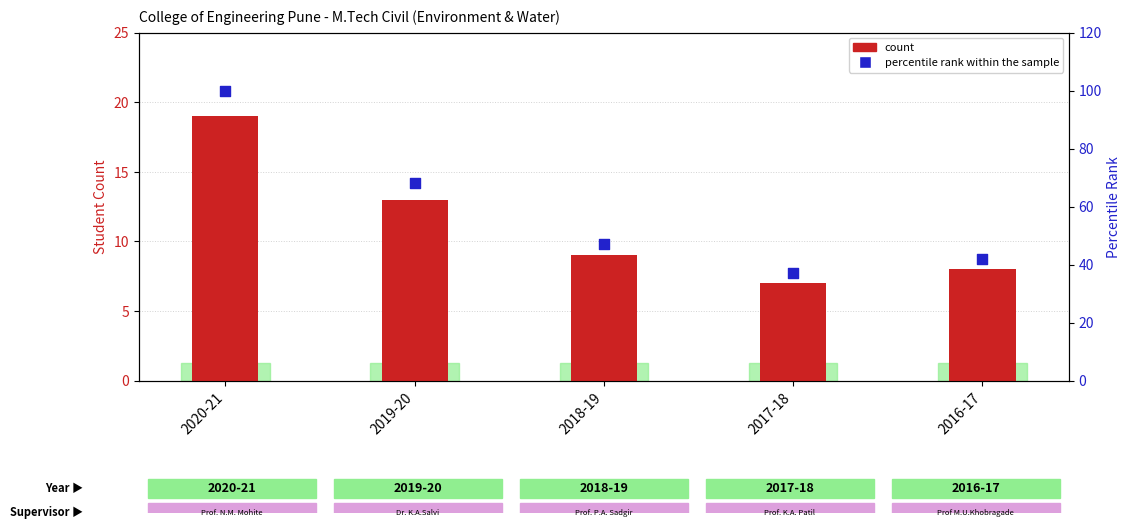

Which series contains the highest Y value?

percentile rank within the sample